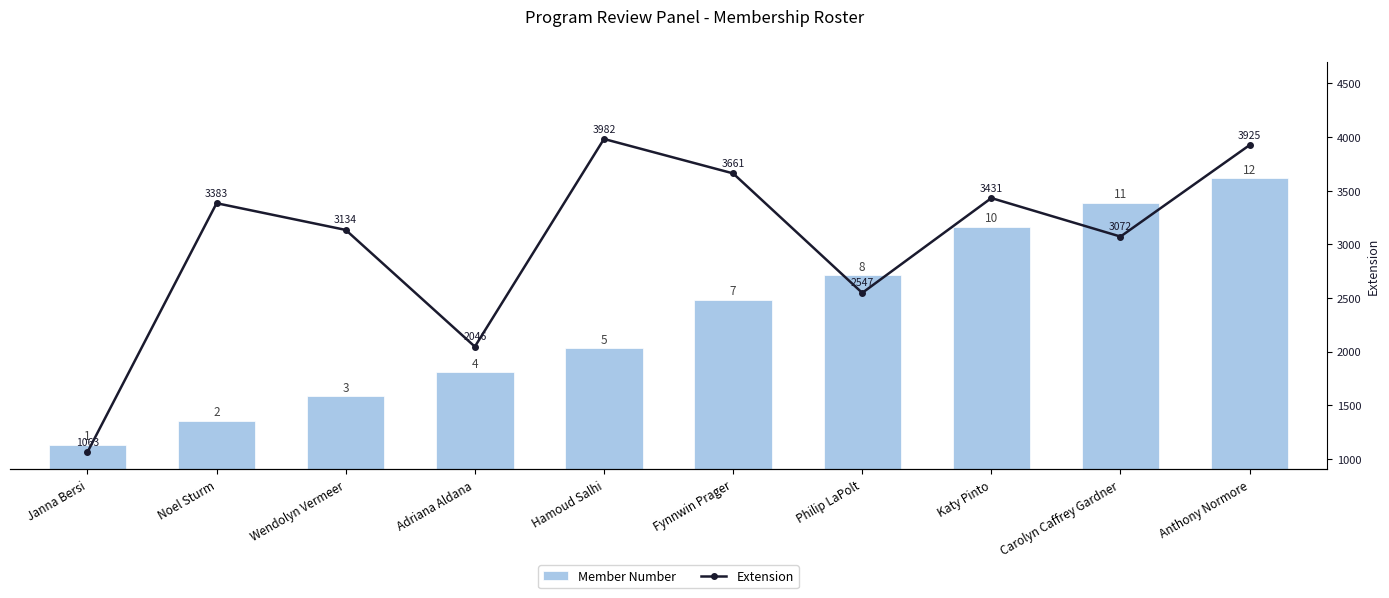

What is the maximum value shown in the chart?

3982